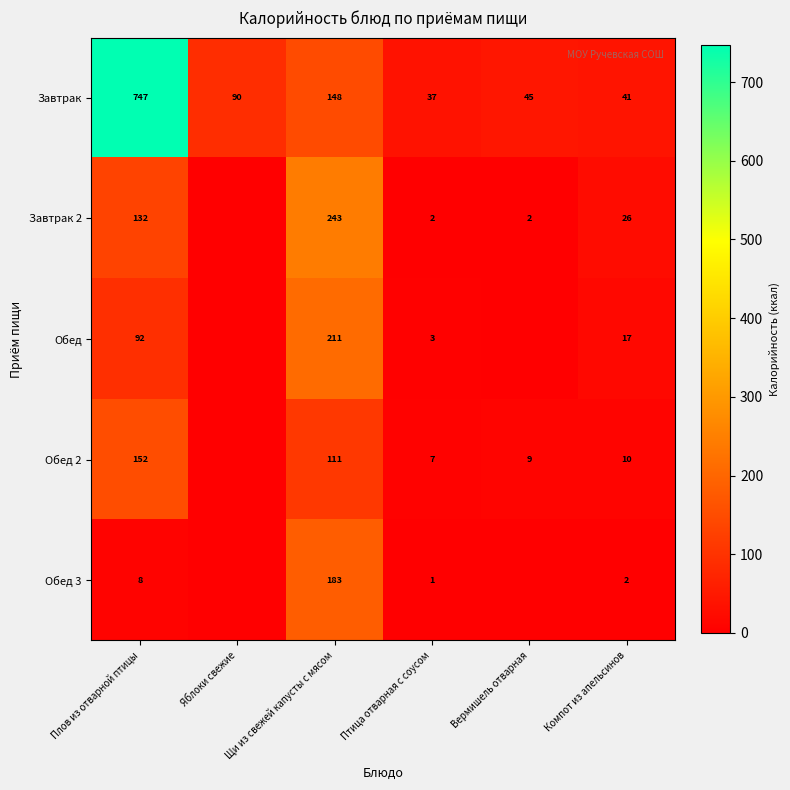

True or false: Завтрак has a value of 41 at Компот из апельсинов.

True